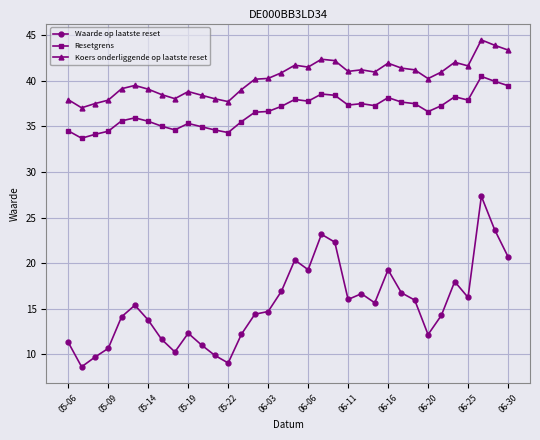

What is the highest value of the Resetgrens series?

40.5